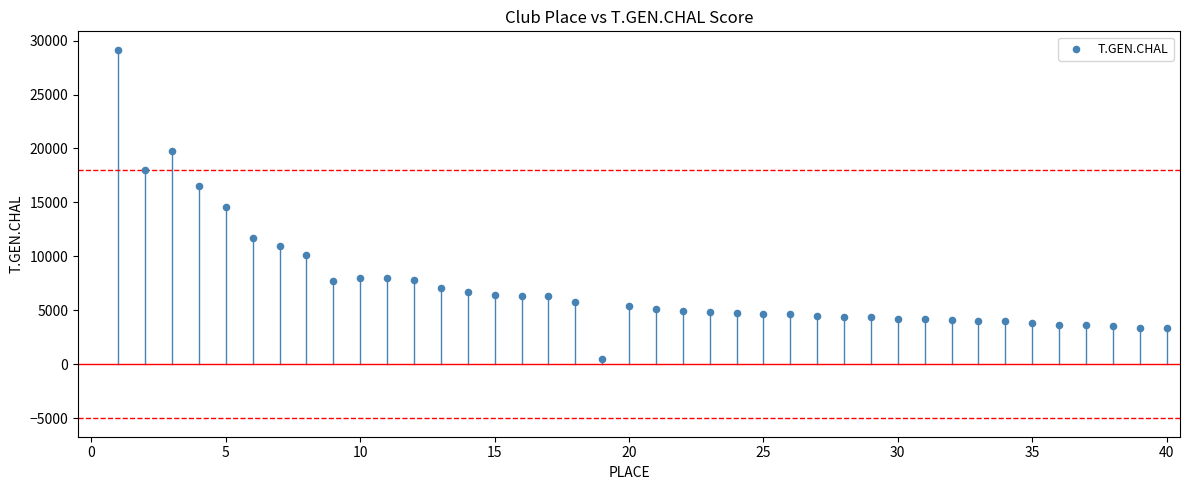

What is the range of X values (max minus min)?

39